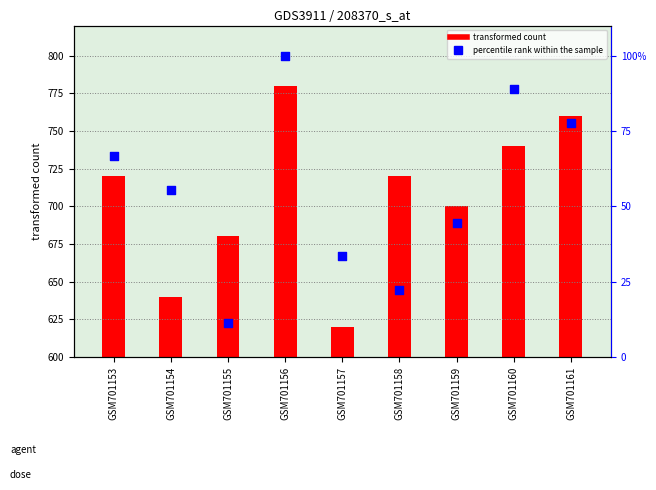

What is the change in value from GSM701158 to GSM701159?

+22.2